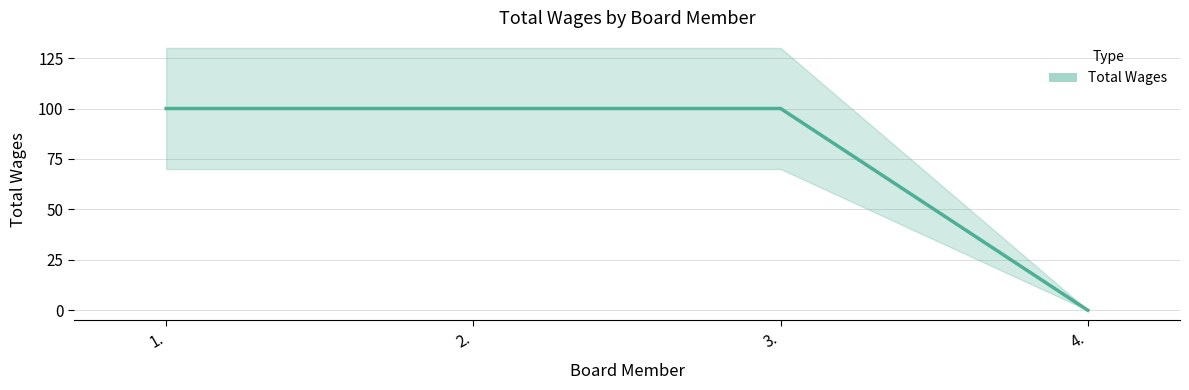

What is the change in value from 1. to 4.?

-100